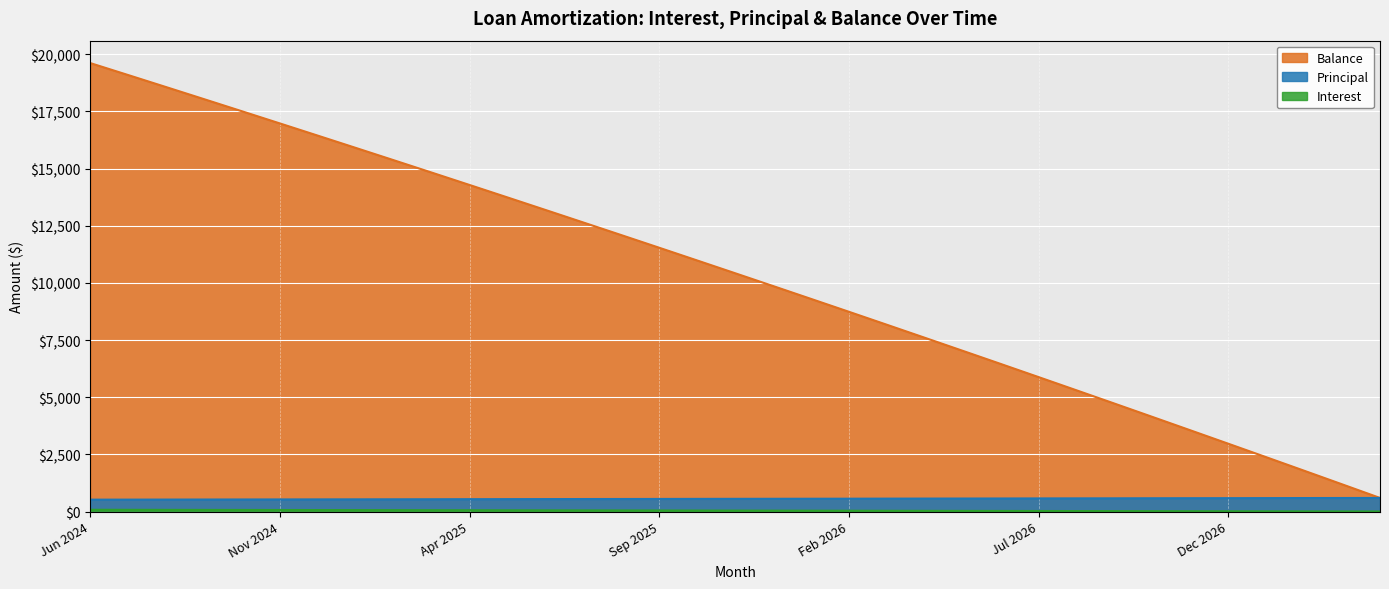

At which category is the sum across all series the highest?

Jun 2024